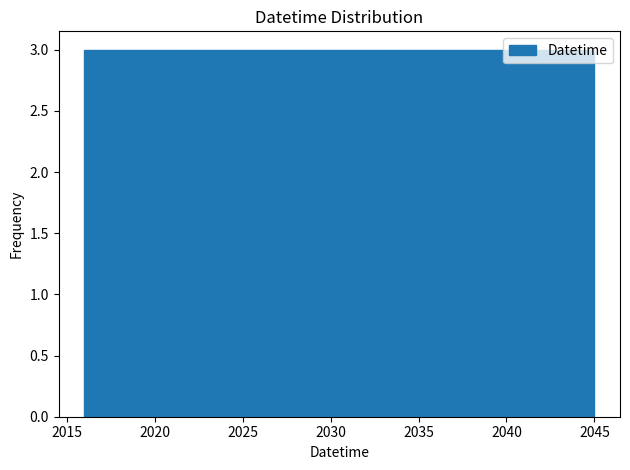

How tall is the bar that spans 2018.9 to 2021.8 on the x-axis? Neither the bar edges nor the heights are printed on the chart, so give them approximately, as read against the axes.

3